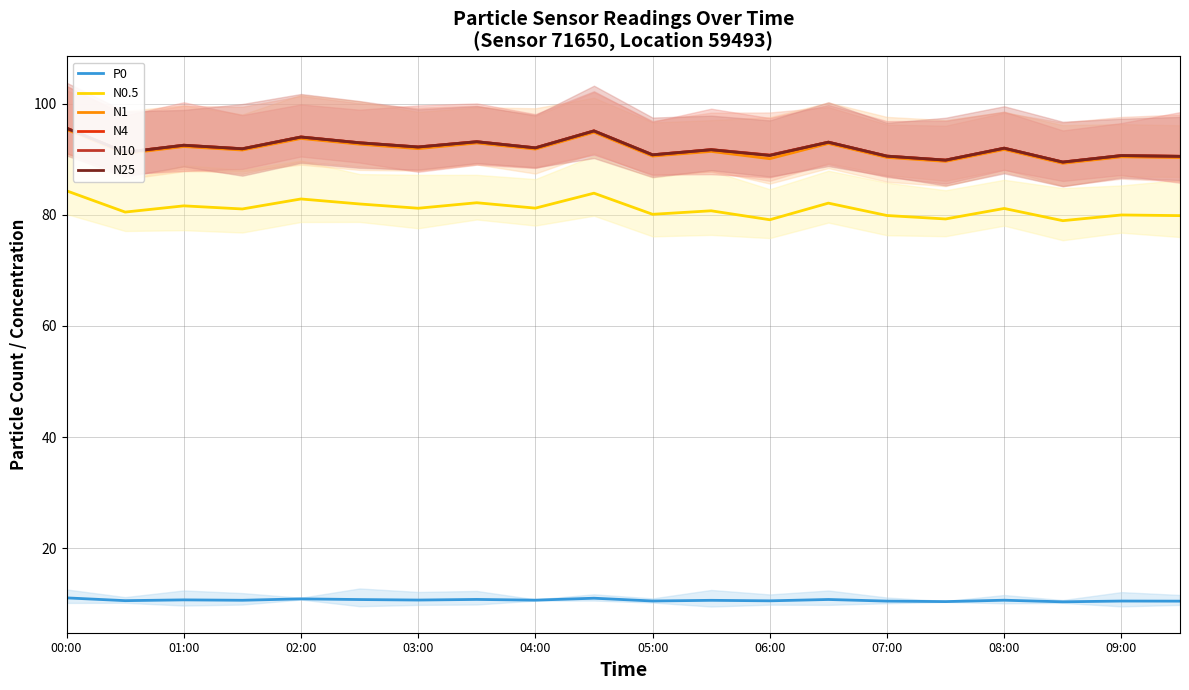

In N25, how many points are lower than both neighbors (excluding endpoints)?

8